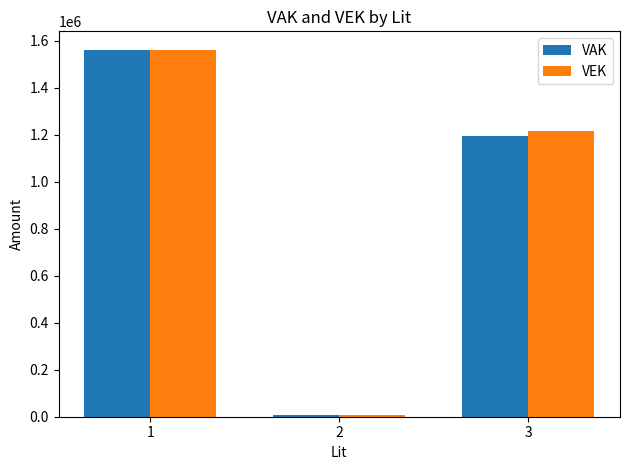

How many data points in VEK are less than 1215889?

1